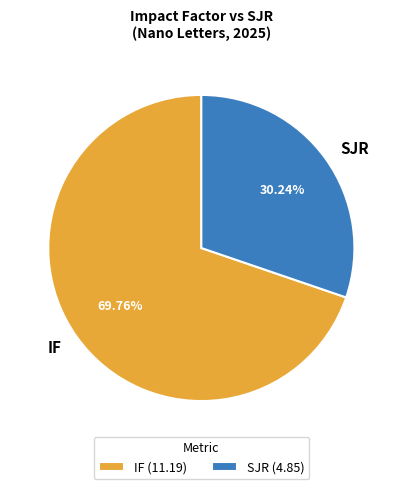

Count the number of slices in the pie.

2